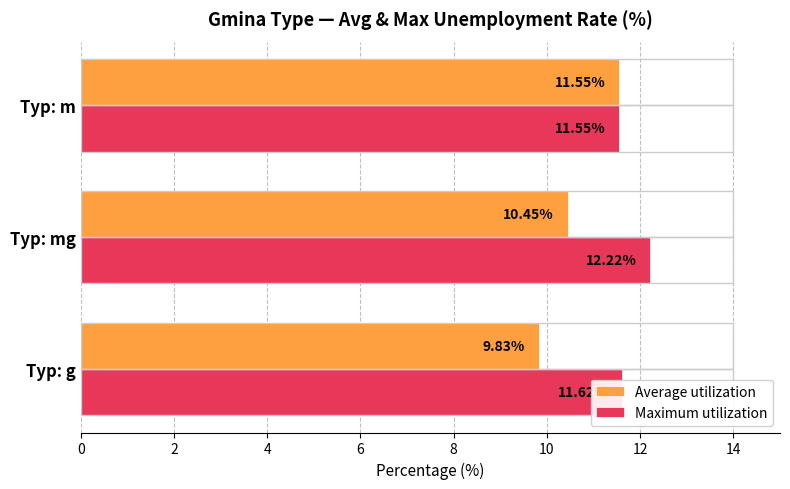

Rank the categories by Average utilization value from lowest to highest.

Typ: g, Typ: mg, Typ: m